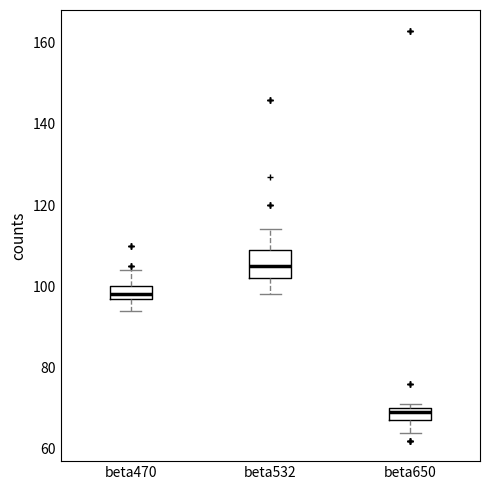

Which box has the highest median line?

beta532